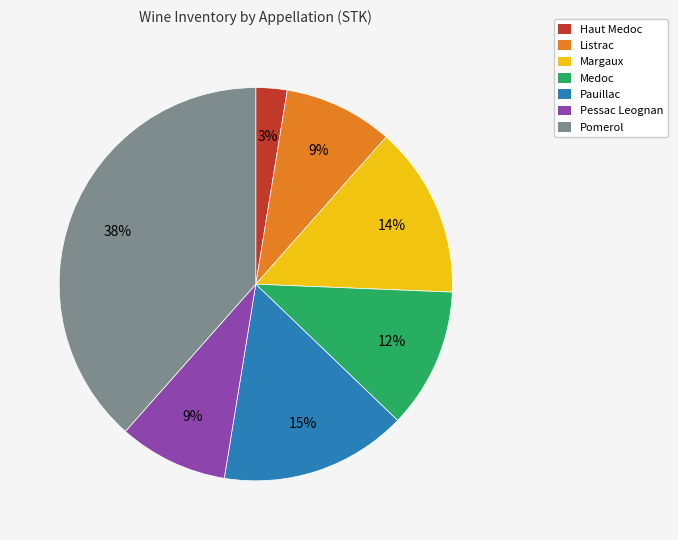

Combined, do Listrac and Medoc account for over 50%?

No